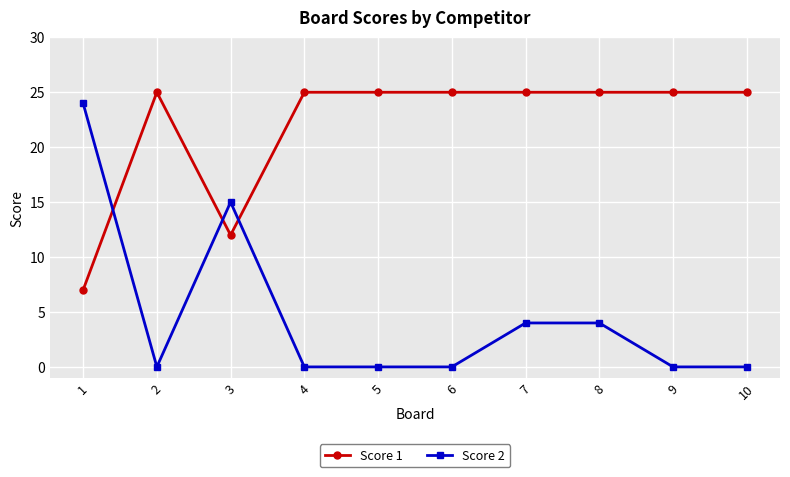

What is the value of the Score 1 point at the 9th from the left?

25